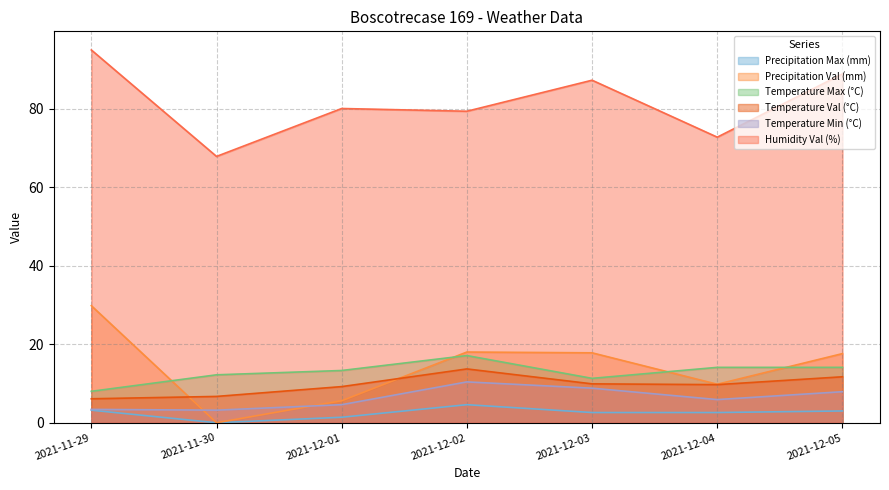

How many values in the Temperature Val (°C) series exceed 9?

5